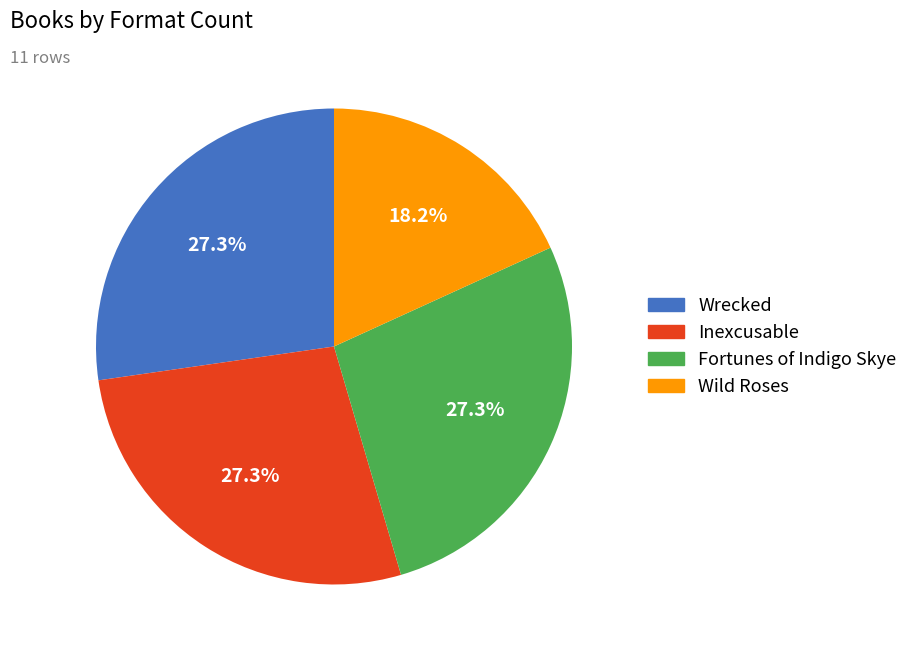

How many slices are in this pie chart?

4